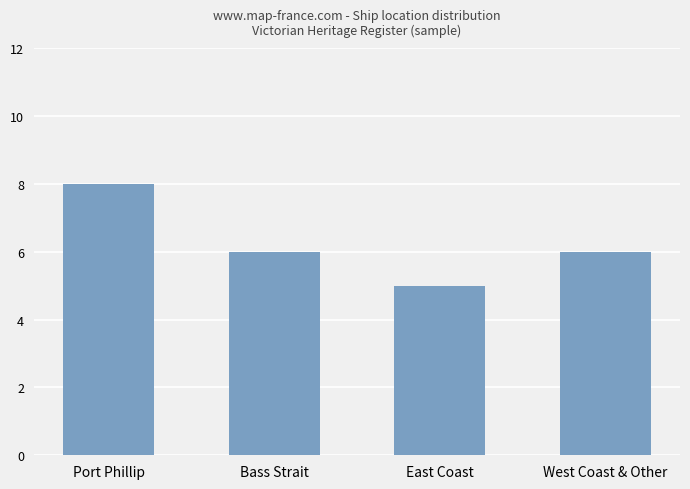

Reading right to left, transcribe all the data shown in this chart.

6	5	6	8